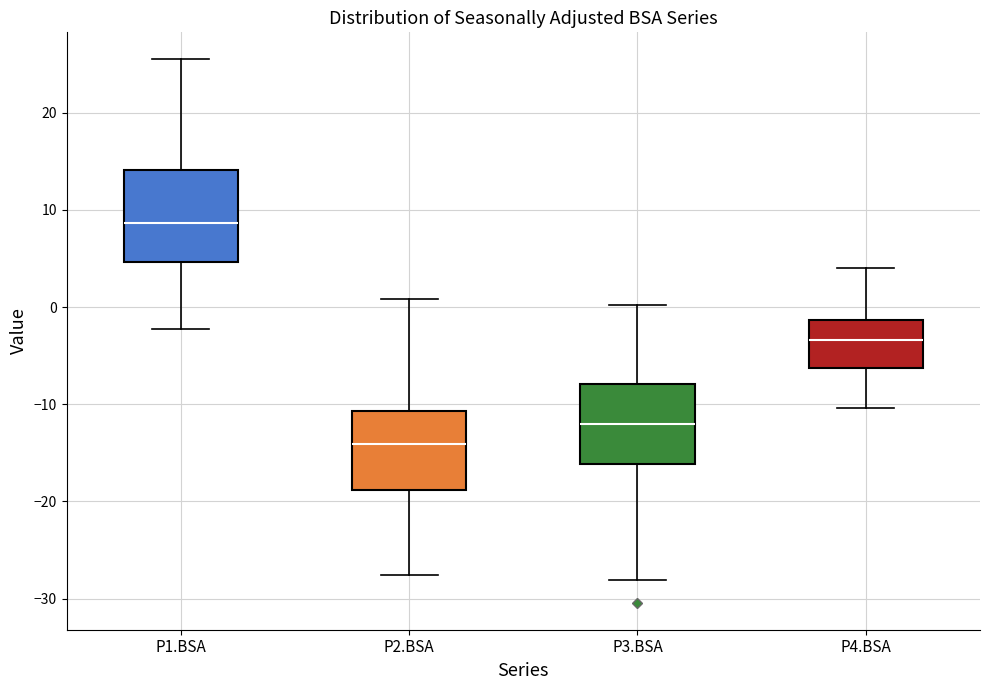

Comparing the boxes themselves (not the whiskers), which one is the tallest?

P1.BSA